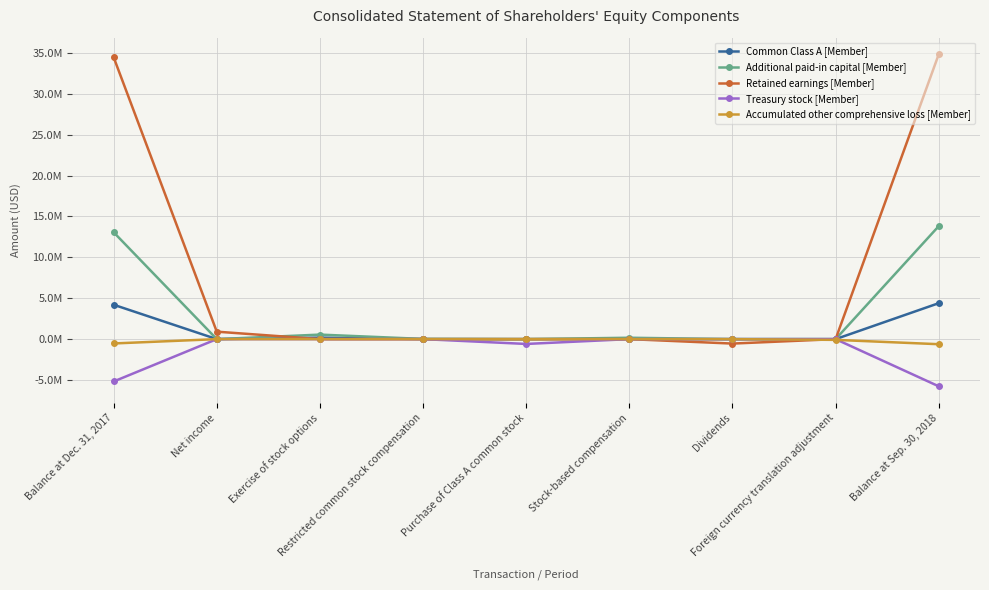

What are all the series names shown in the legend?

Common Class A [Member], Additional paid-in capital [Member], Retained earnings [Member], Treasury stock [Member], Accumulated other comprehensive loss [Member]